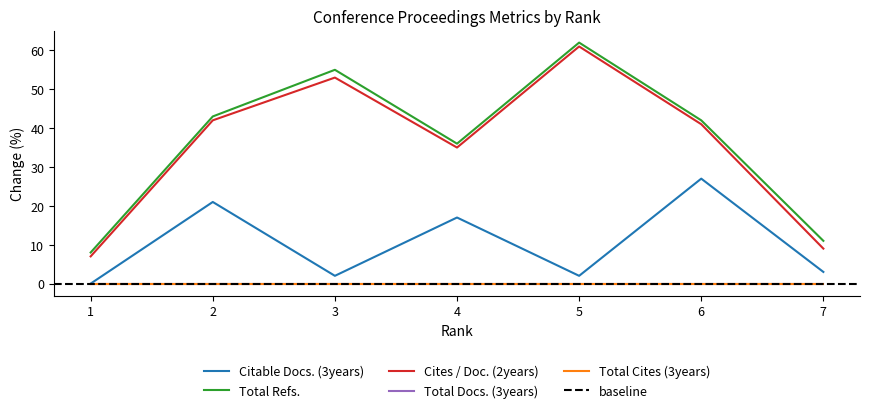

True or false: Citable Docs. (3years) has a value of 2 at 3.

True